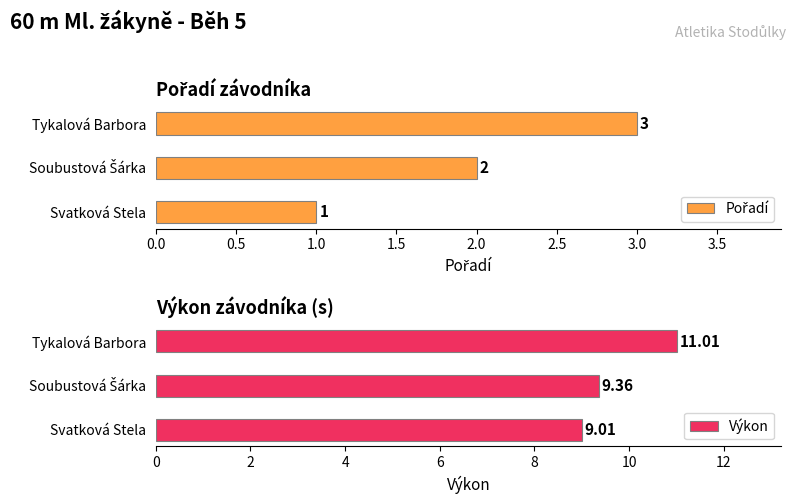

Reading left to right, list all the values displayed in this chart.

Pořadí: 0.0=1.0	0.5=2.0	1.0=3.0
Výkon: 0.0=9.0	0.5=9.4	1.0=11.0